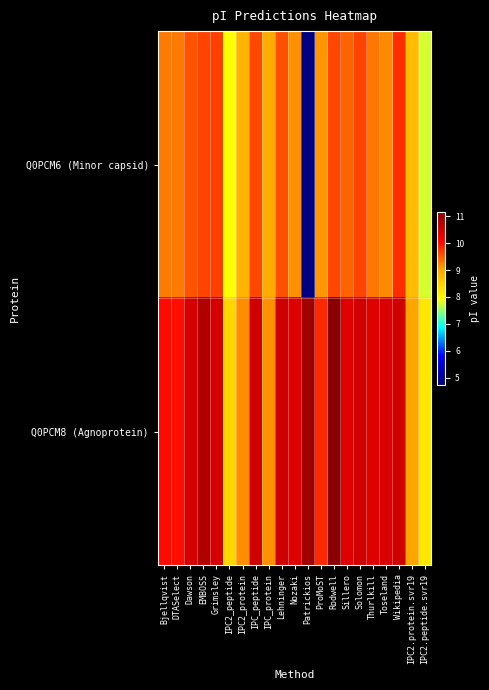

What is the spread (max minus min) of values at Nozaki?

1.3